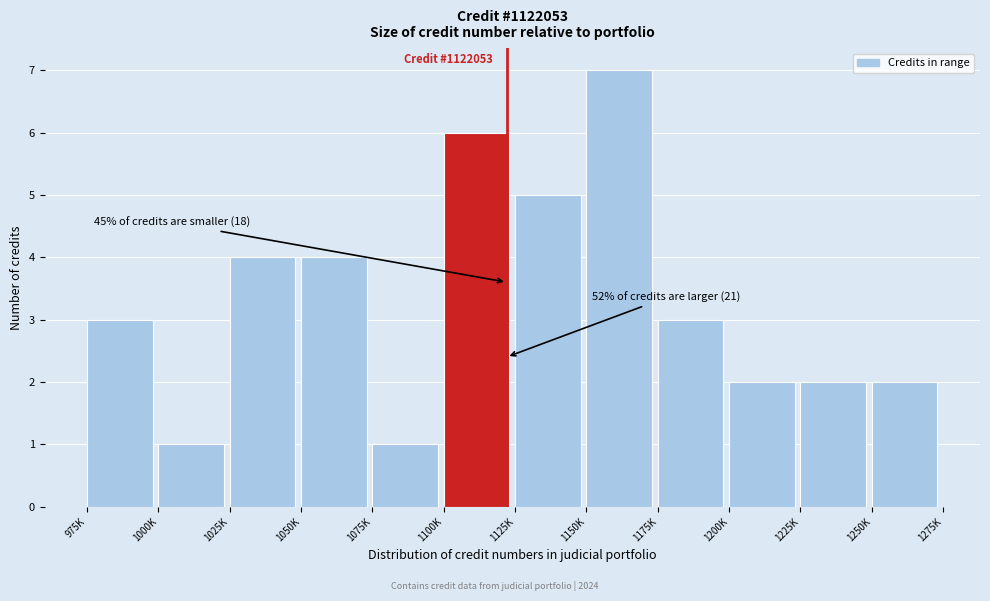

Reading right to left, transcribe all the data shown in this chart.

1250K=2	1225K=2	1200K=2	1175K=3	1150K=7	1125K=5	1100K=6	1075K=1	1050K=4	1025K=4	1000K=1	975K=3